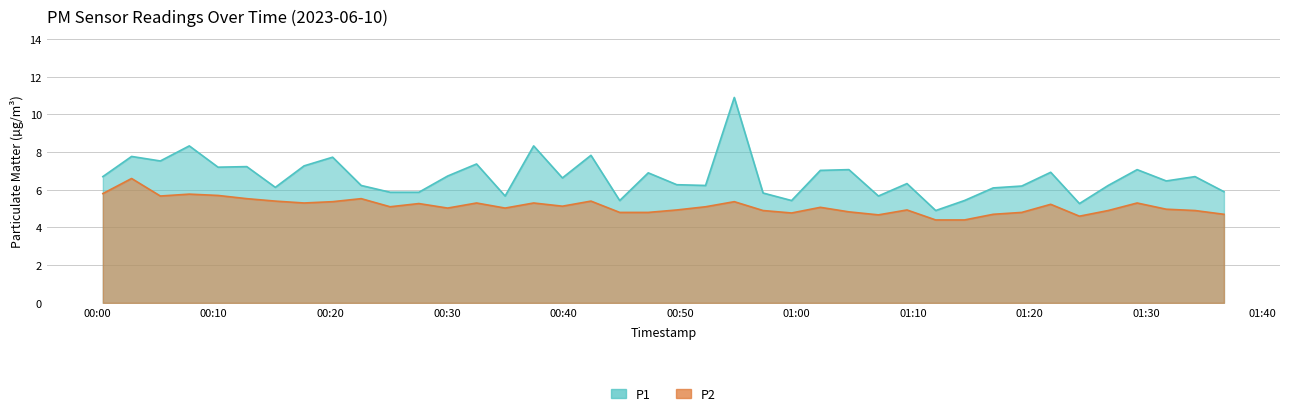

What is the sum of all P1 values?

266.7